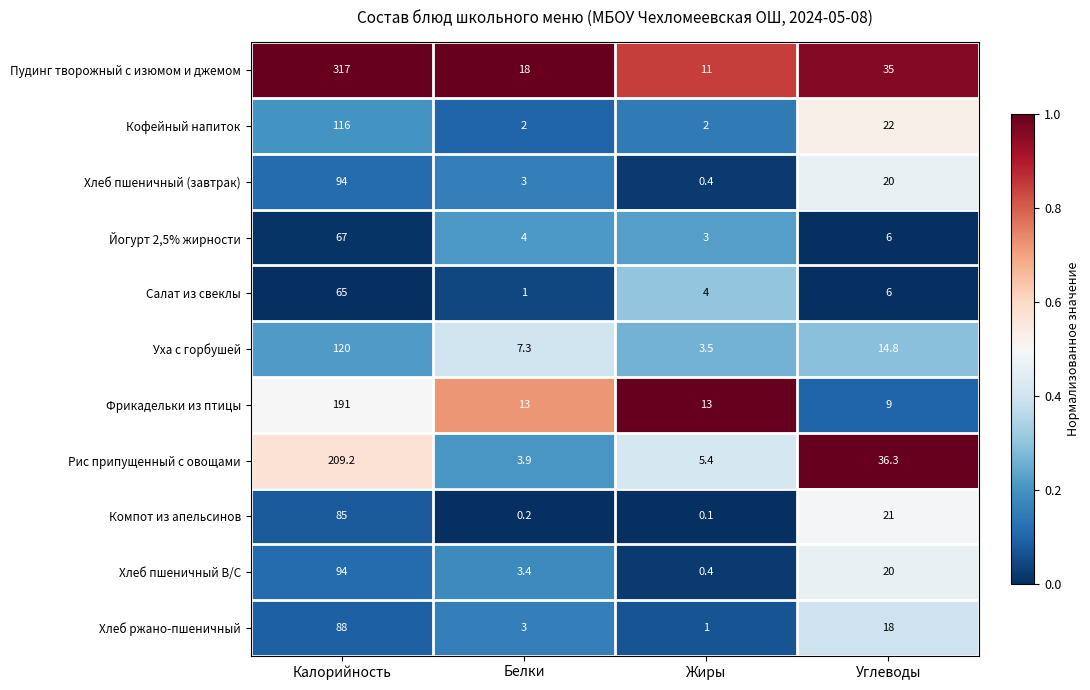

How many data points does each series have?

4